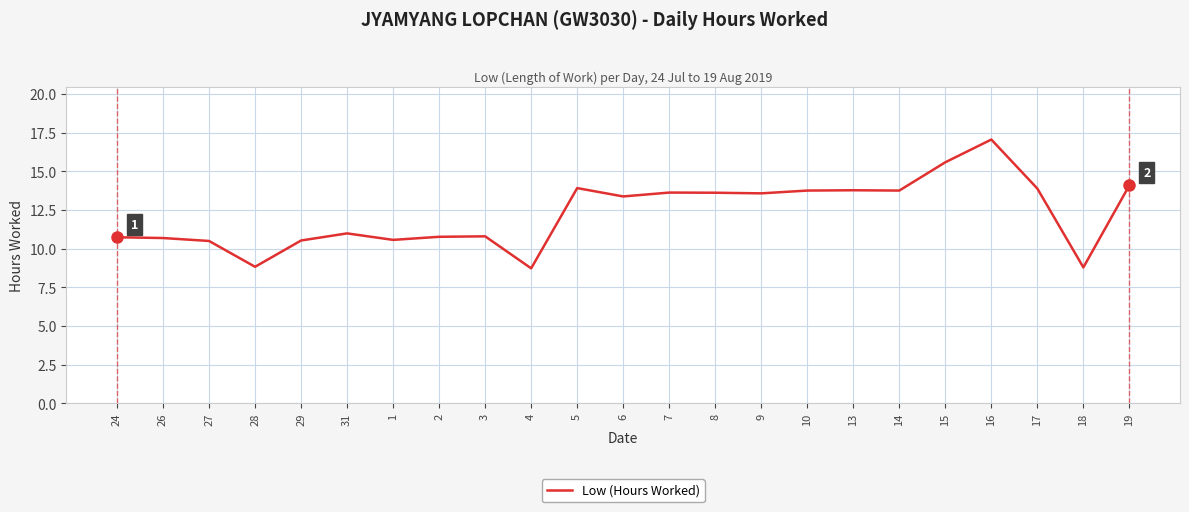

True or false: there are more than 0 points higher than both neighbors.

True